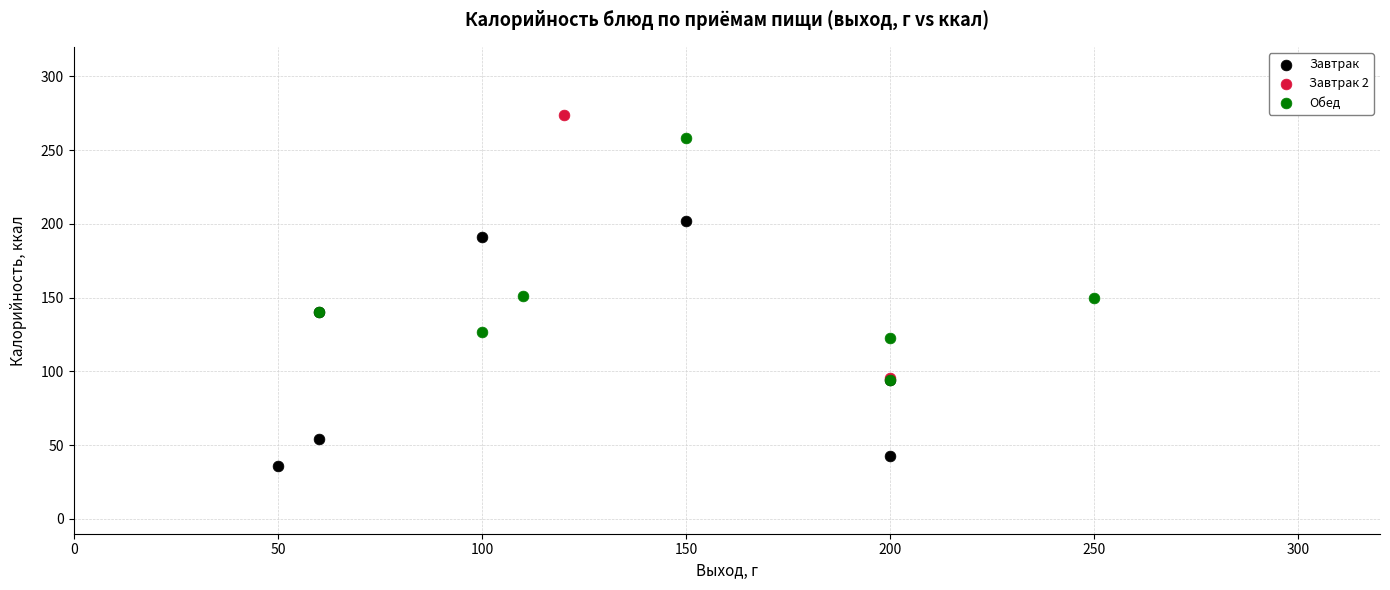

Which series reaches the maximum Y coordinate?

Завтрак 2